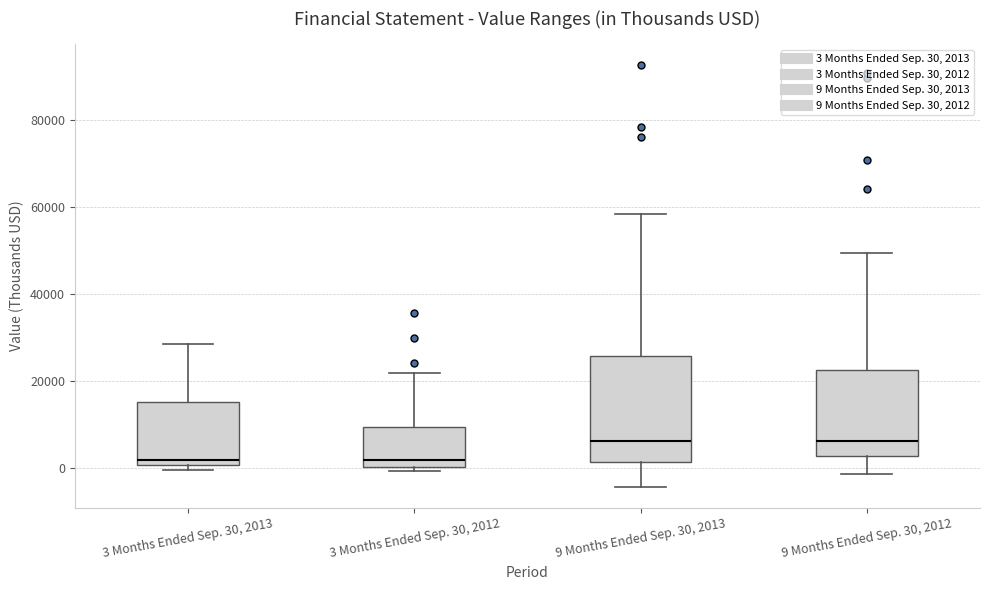

Reading left to right, read every box against the y-axis: the position of its median line, the range the box covers, and the ends of its whiskers. The values are not printed on the chart, so give them approximately, as read against the axis.

3 Months Ended Sep. 30, 2013: median 2000, box 0 to 16000, whiskers 0 (just below the box's lower edge) to 28000
3 Months Ended Sep. 30, 2012: median 2000, box 0 to 10000, whiskers 0 (just below the box's lower edge) to 22000
9 Months Ended Sep. 30, 2013: median 6000, box 2000 to 26000, whiskers -4000 to 58000
9 Months Ended Sep. 30, 2012: median 6000, box 2000 to 22000, whiskers -2000 to 50000